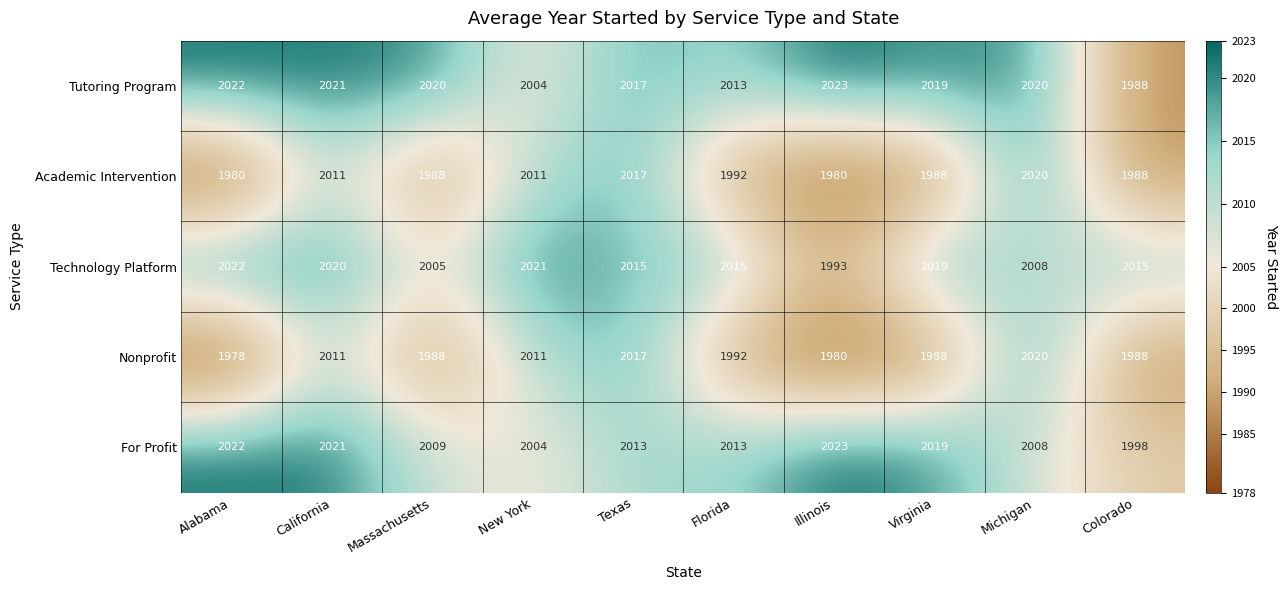

What is the lowest value of the Nonprofit series?

1978